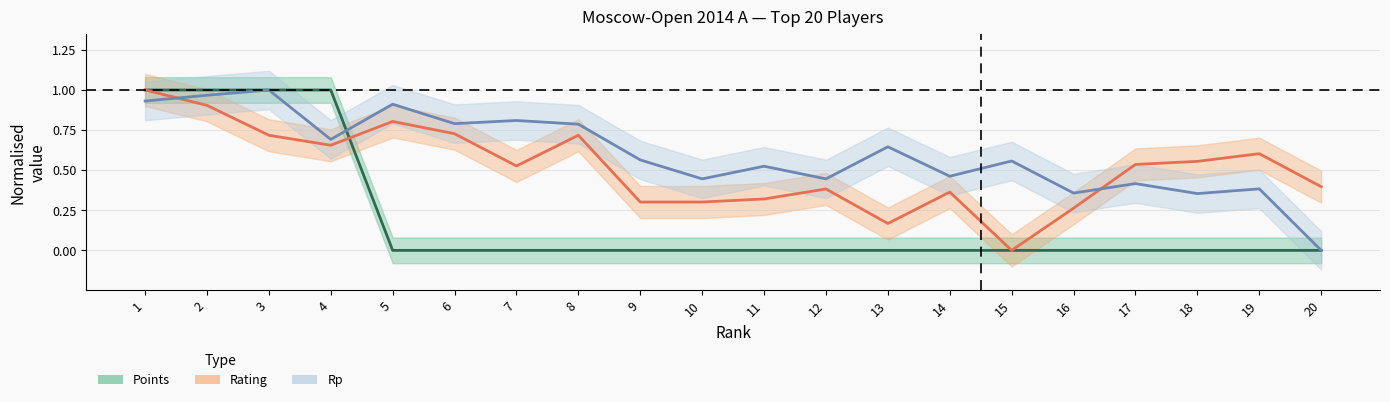

Which category has the highest value across all series?

1